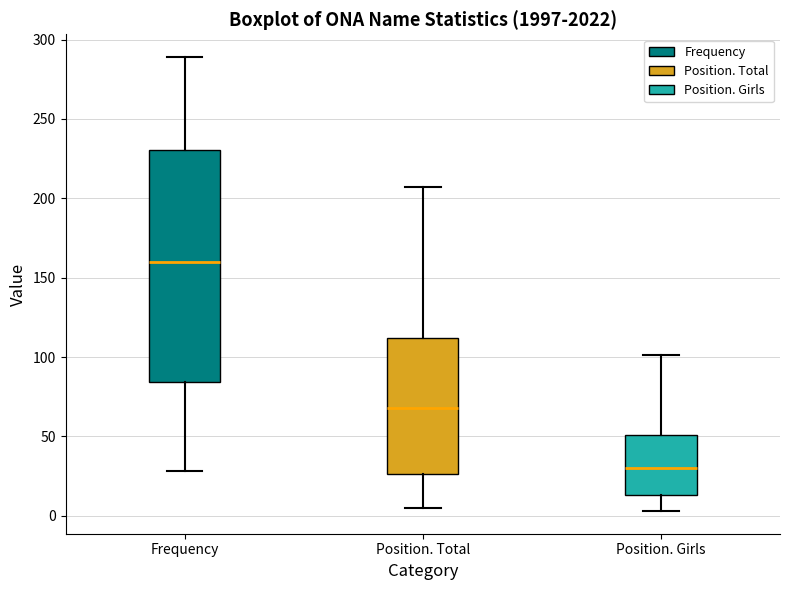

Reading left to right, transcribe this box plot: for each box, give where its median line is, the range the box spans, and where its two whiskers end, as read against the y-axis. The values are not printed on the chart, so give them approximately, as read against the axis.

Frequency: median 160, box 85 to 230, whiskers 30 to 290
Position. Total: median 70, box 25 to 110, whiskers 5 to 205
Position. Girls: median 30, box 15 to 50, whiskers 5 to 100